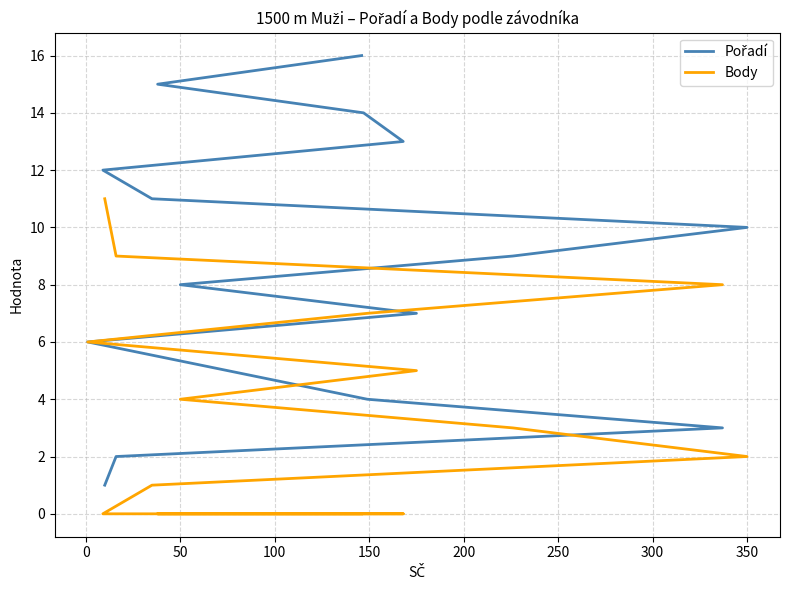

What is the lowest value of the Pořadí series?

1